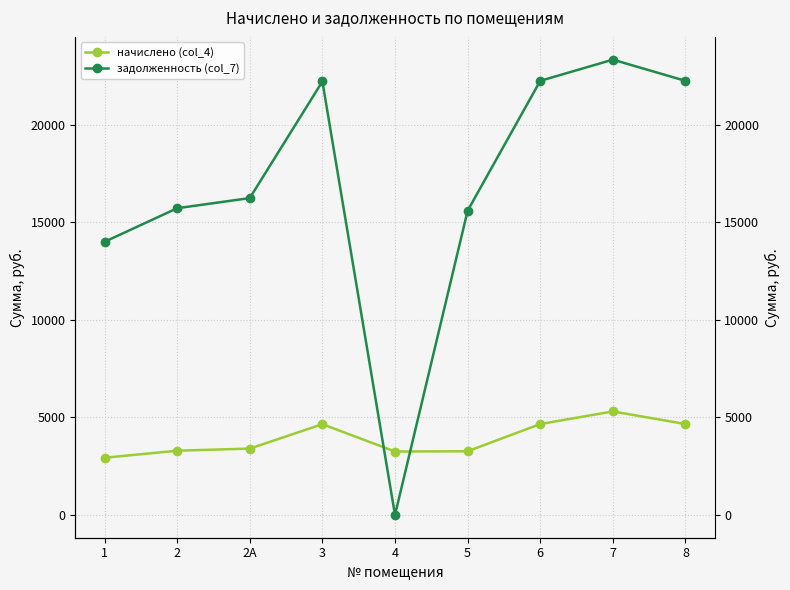

What is the label of the 2nd point from the left?

2